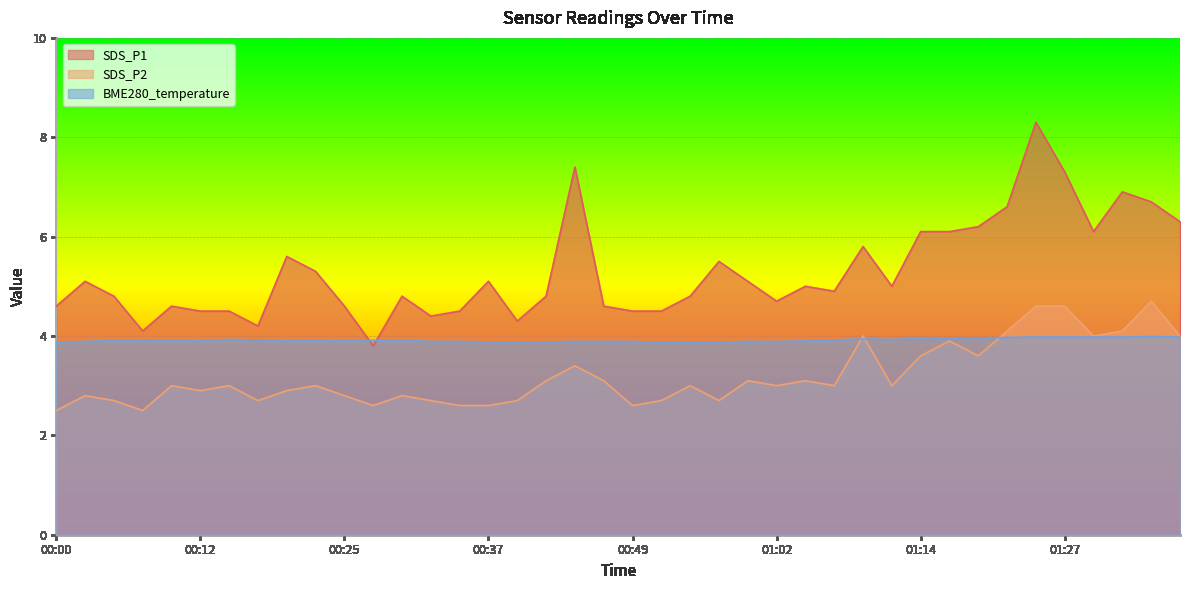

What is the difference between the second highest and minimum values in the BME280_temperature series?

0.1